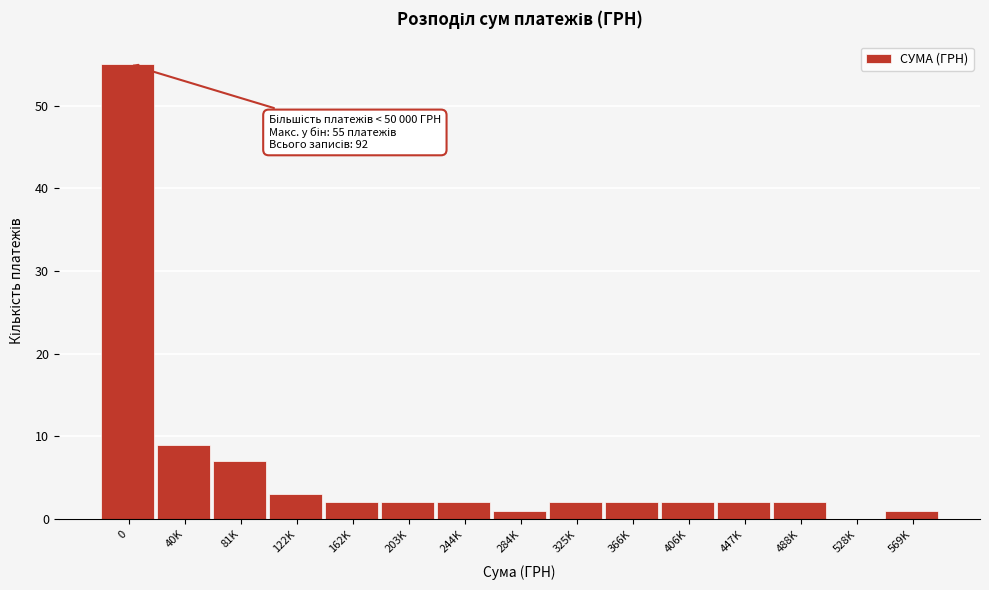

Reading left to right, extract all data points from this chart.

0=55	40K=9	81K=7	122K=3	162K=2	203K=2	244K=2	284K=1	325K=2	366K=2	406K=2	447K=2	488K=2	528K=0	569K=1